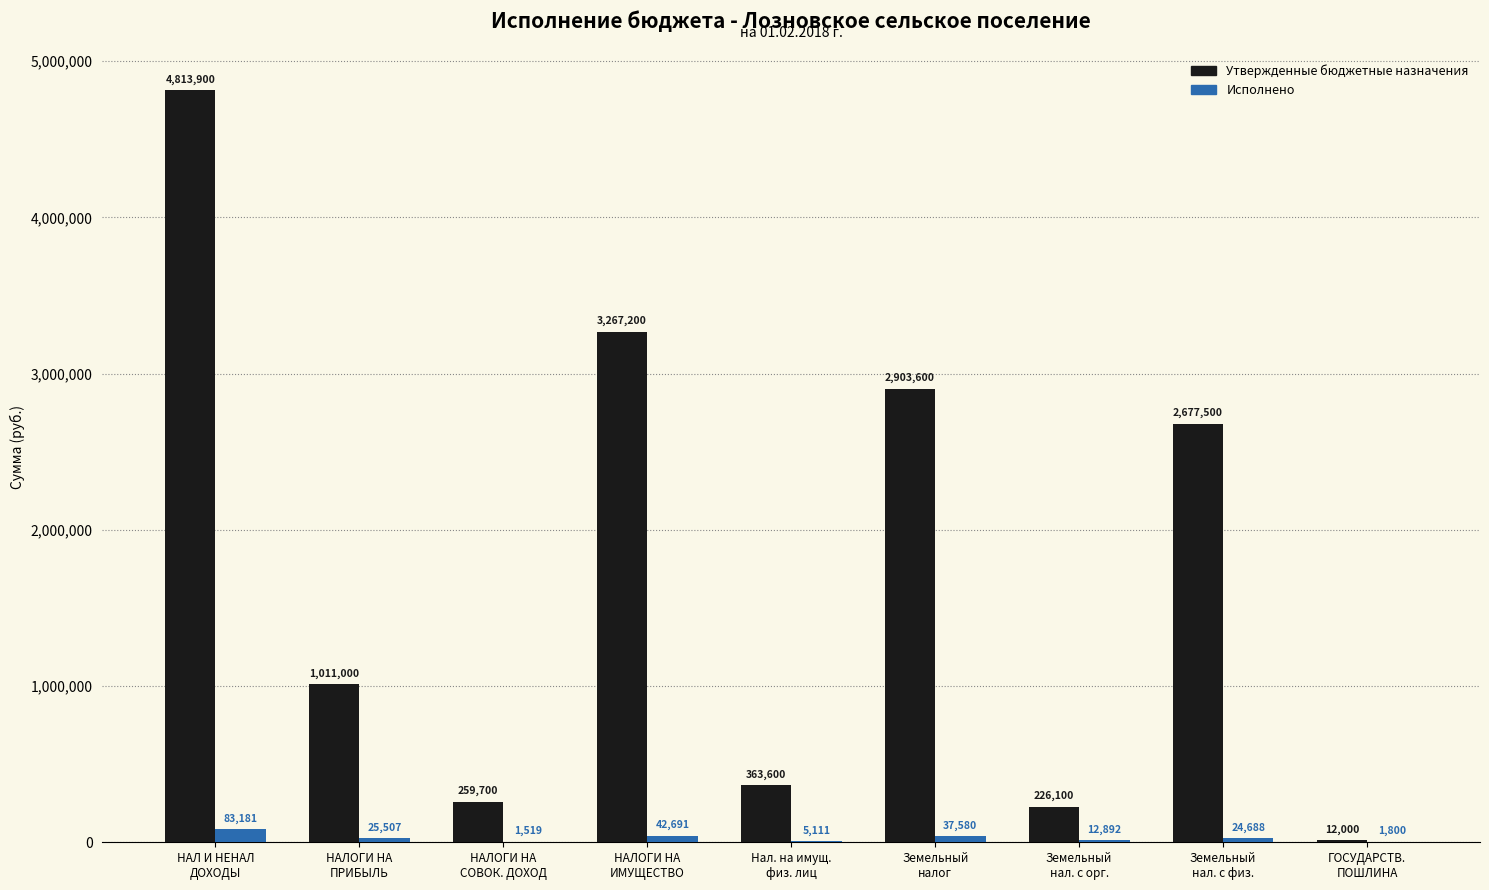

Is it true that Исполнено equals 25507.1 at НАЛОГИ НА
ПРИБЫЛЬ?

True